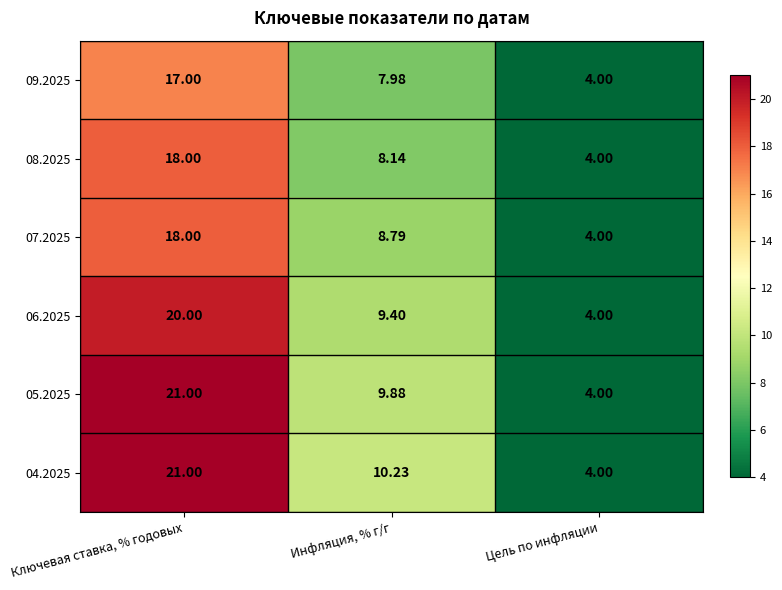

What is the maximum value shown in the chart?

21.0